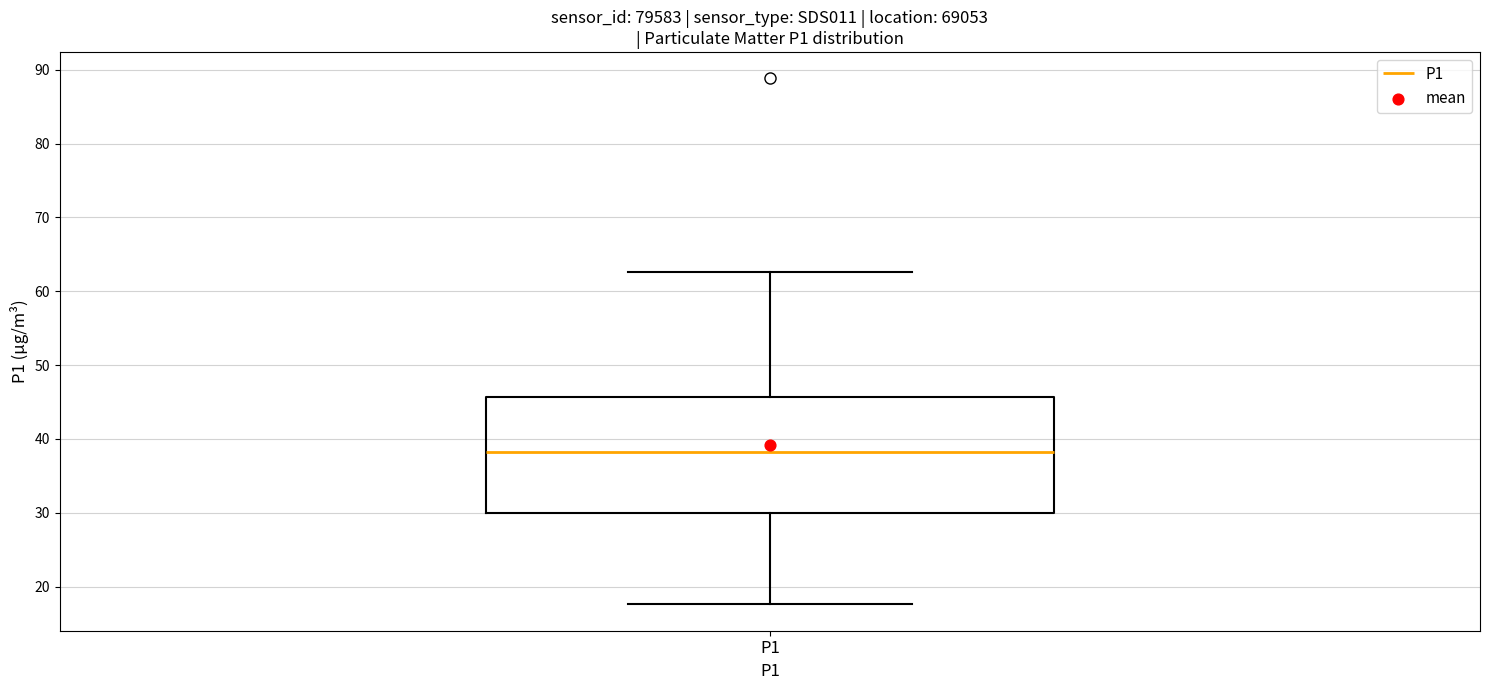

Read this box plot against the y-axis: the position of the median line, the range covered by the box, and the ends of both whiskers. The values are not printed on the chart, so give them approximately, as read against the axis.

median 38, box 30 to 46, whiskers 18 to 63